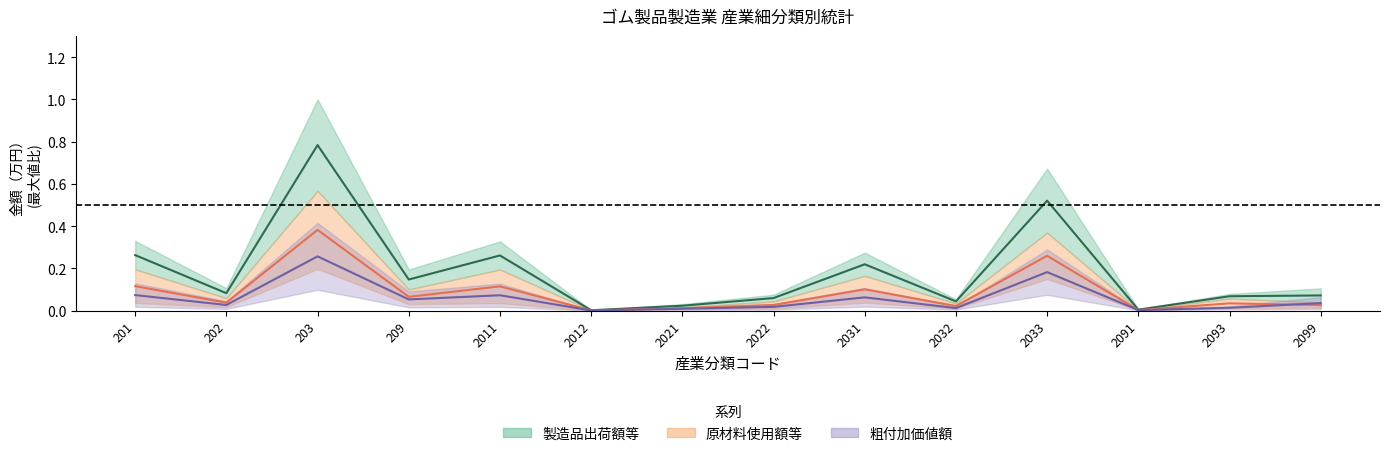

Which series has the largest range (max minus min)?

製造品出荷額等